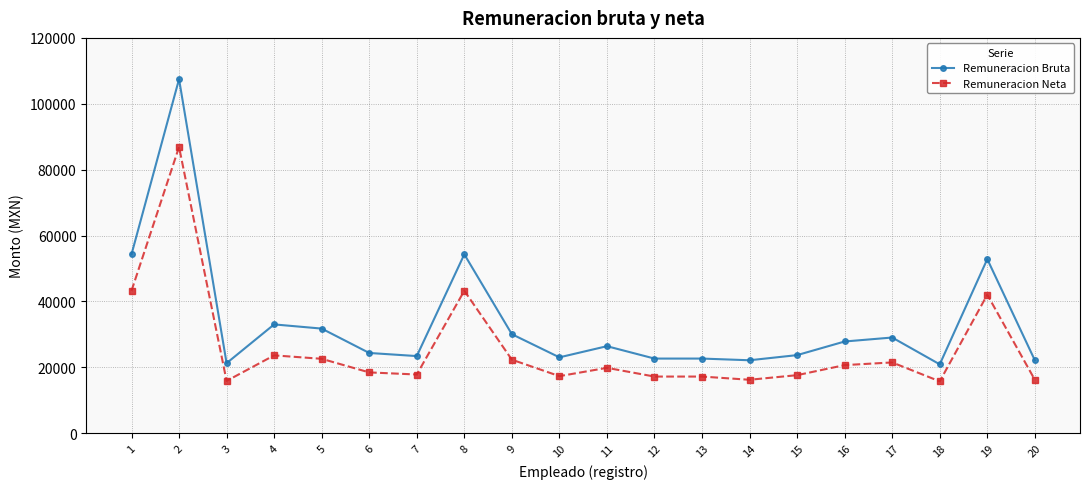

What is the value of the Remuneracion Bruta point at the 17th from the left?

29032.3